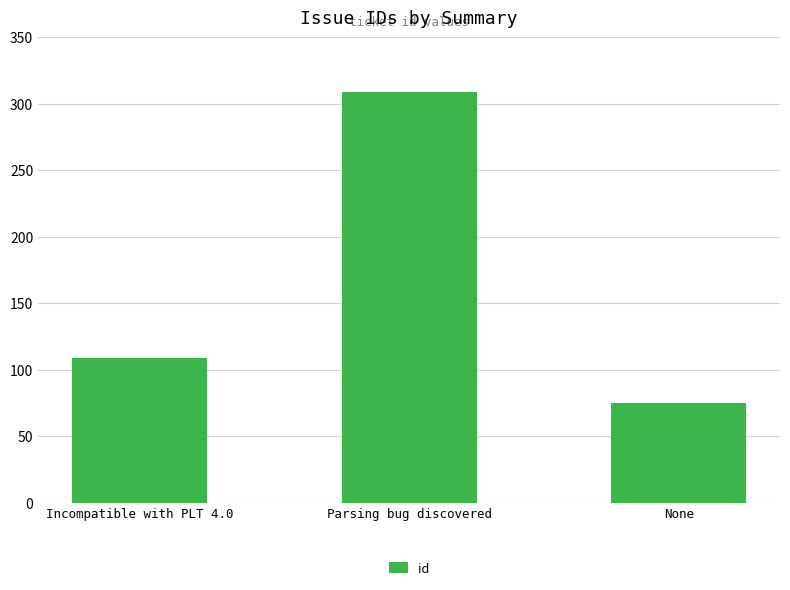

Reading right to left, list all the values displayed in this chart.

None=75	Parsing bug discovered=309	Incompatible with PLT 4.0=109